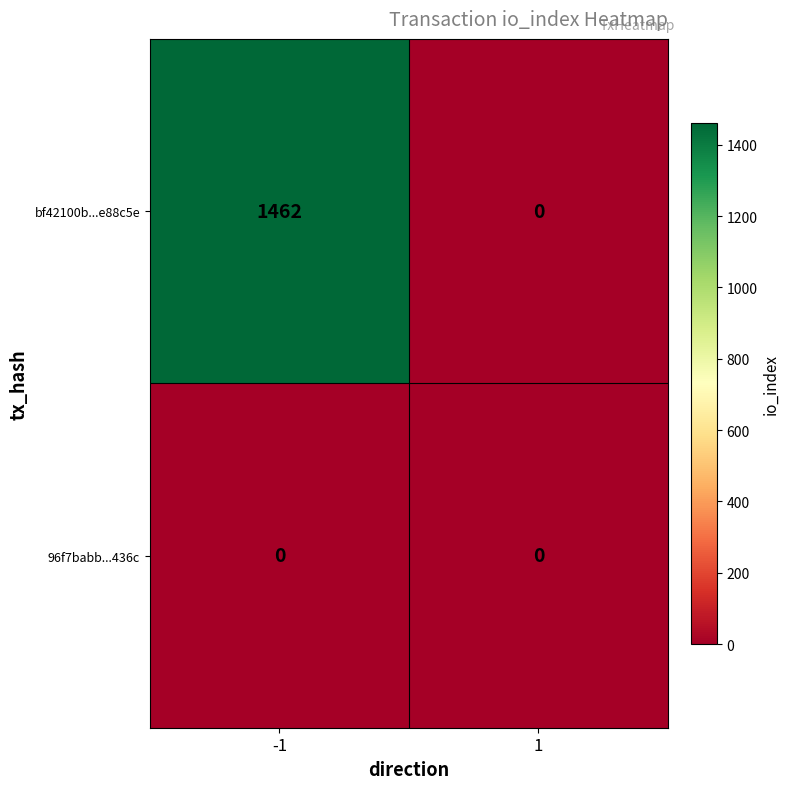

Reading left to right, transcribe all the data shown in this chart.

bf42100b...e88c5e: -1=1462	1=0
96f7babb...436c: -1=0	1=0